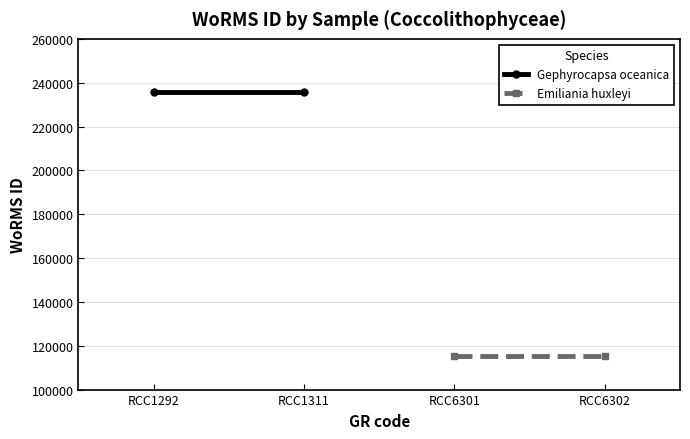

What is the minimum value shown in the chart?

115104